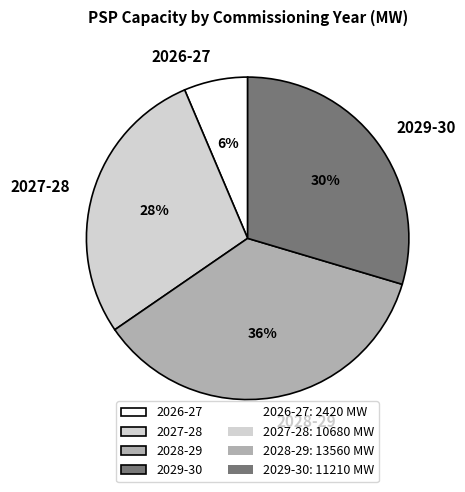

The 2029-30 slice represents 17% of the pie. True or false?

False